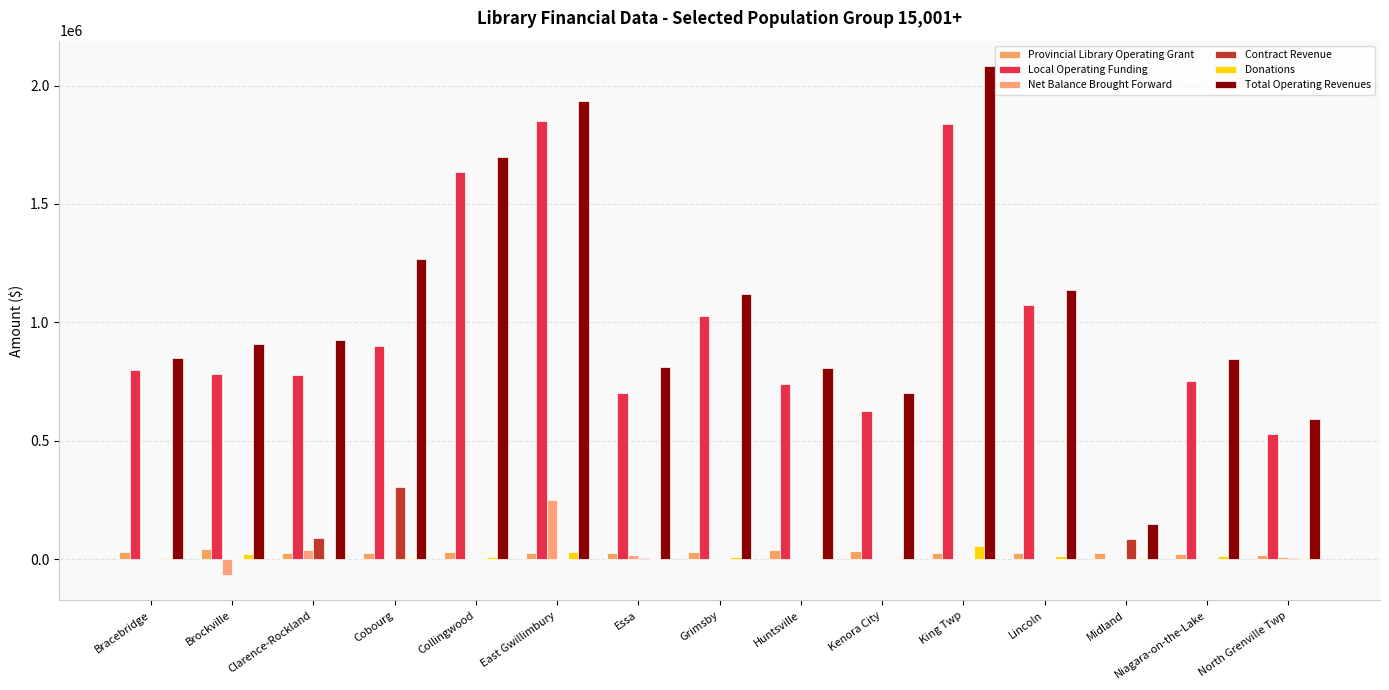

Reading left to right, what are all the values shown in this chart?

Provincial Library Operating Grant: 31808	42091	24268	27939	32208	25700	25297	29078	37463	33944	27080	27394	26935	23904	18348
Local Operating Funding: 800720	782254	779291	899700	1636071	1850022	700228	1026400	738054	626132	1837353	1073295	0	750796	526828
Net Balance Brought Forward: 0	-66604	40096	0	0	252033	17236	0	0	0	0	0	0	0	9289
Contract Revenue: 0	0	88444	306179	0	0	5000	0	0	0	0	0	87384	0	4300
Donations: 4529	23643	951	6428	7666	28412	516	10108	2783	3376	55263	14283	6901	12451	3748
Total Operating Revenues: 847594	908841	927015	1267892	1699214	1933503	810255	1120727	808532	703472	2081935	1138496	147684	845535	593698